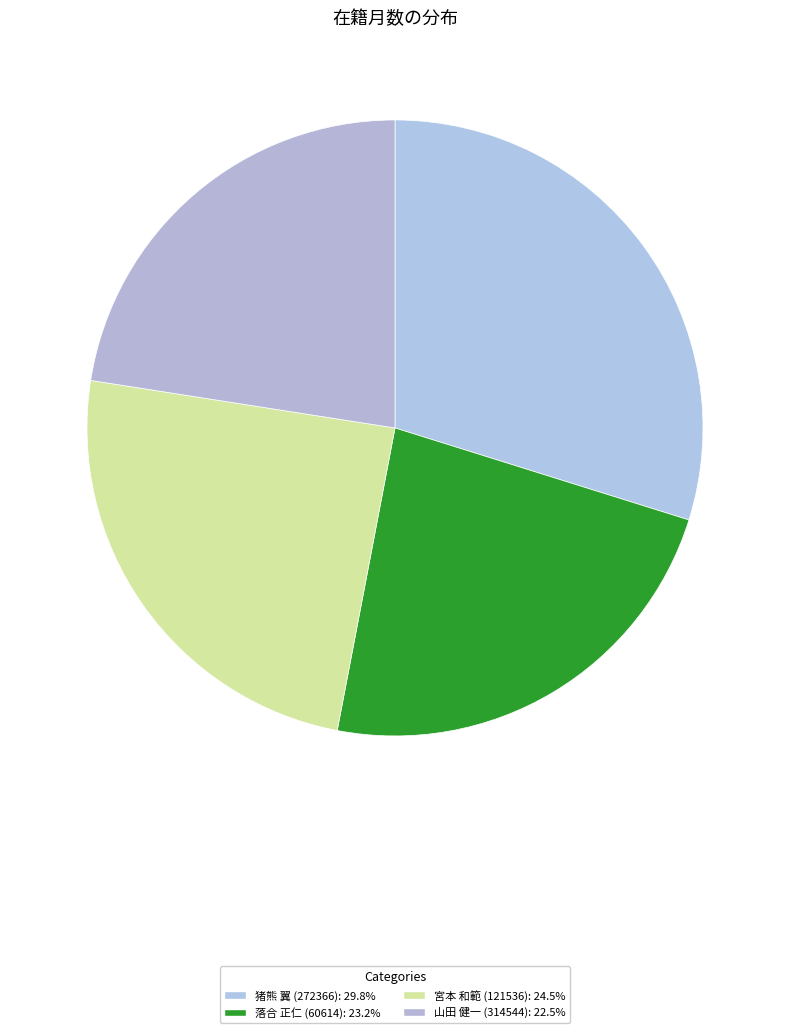

To the nearest percent, what percentage of the pie is 宮本 和範 (121536)?

24%